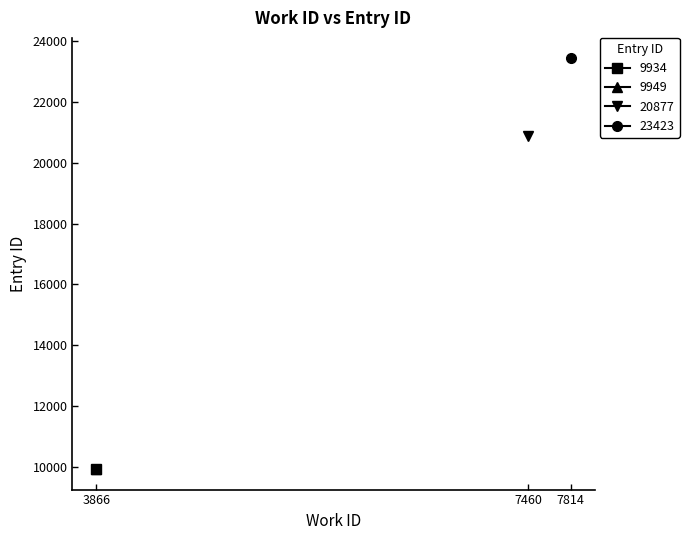

The 9949 series shows 9949 at 1. True or false?

True